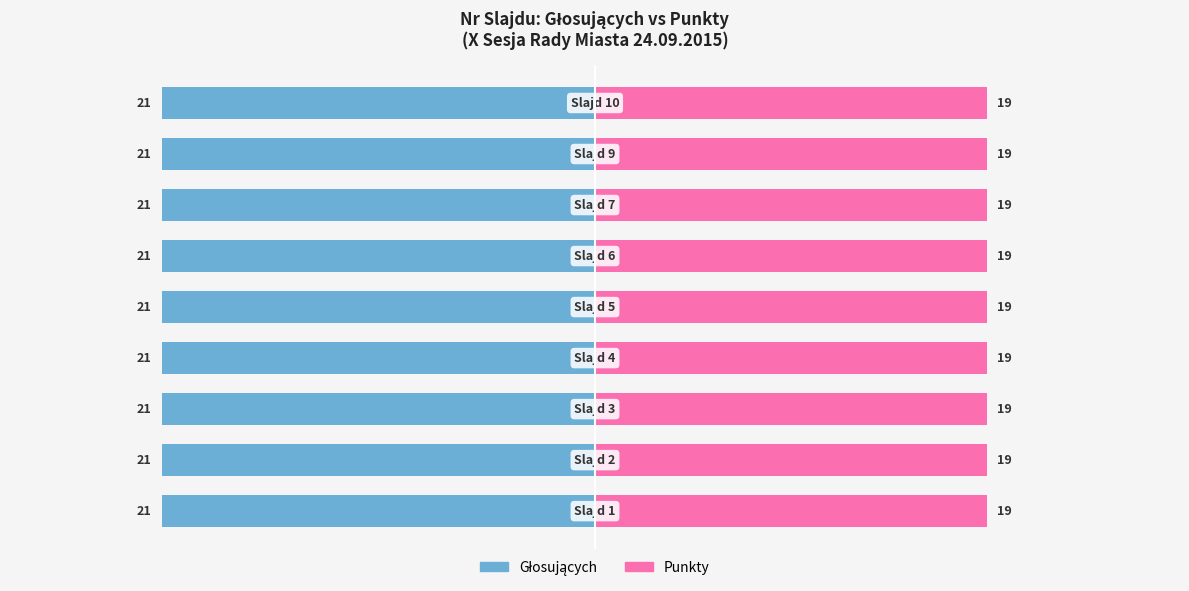

Reading left to right, extract all data points from this chart.

Głosujących: 21	21	21	21	21	21	21	21	21
Punkty: 19	19	19	19	19	19	19	19	19